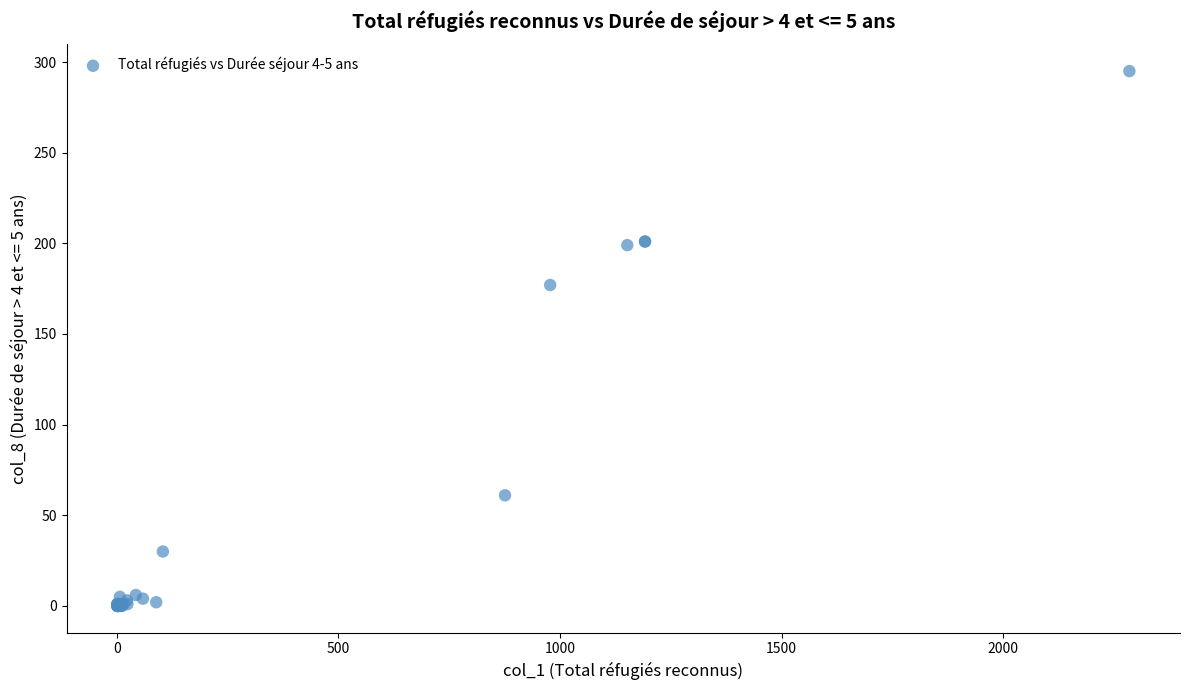

What Y value in the scatter plot is closest to 147?

177